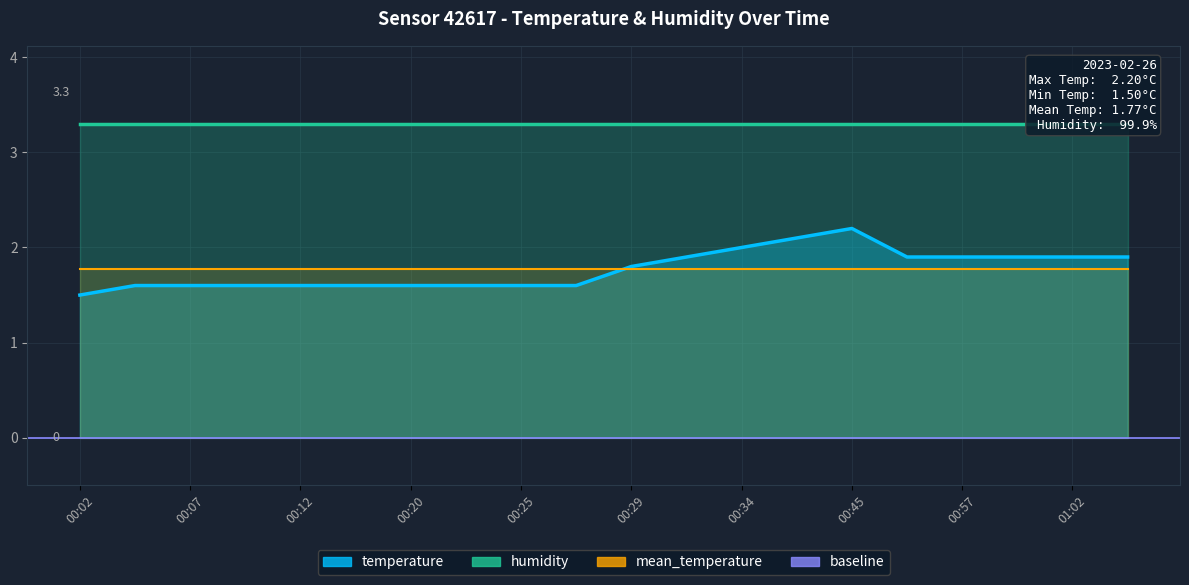

Rank the categories by value from lowest to highest.

00:02, 00:04, 00:07, 00:09, 00:12, 00:14, 00:20, 00:22, 00:25, 00:27, 00:29, 00:32, 00:55, 00:57, 01:00, 01:02, 01:05, 00:34, 00:42, 00:45